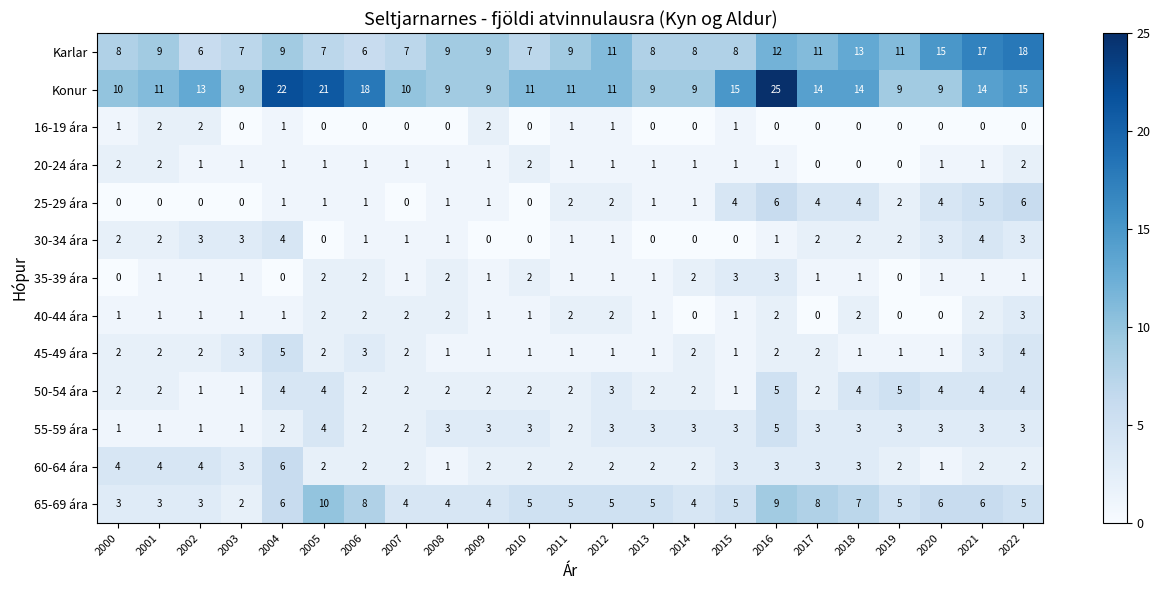

What is the difference between the maximum and minimum values in the 25-29 ára series?

6